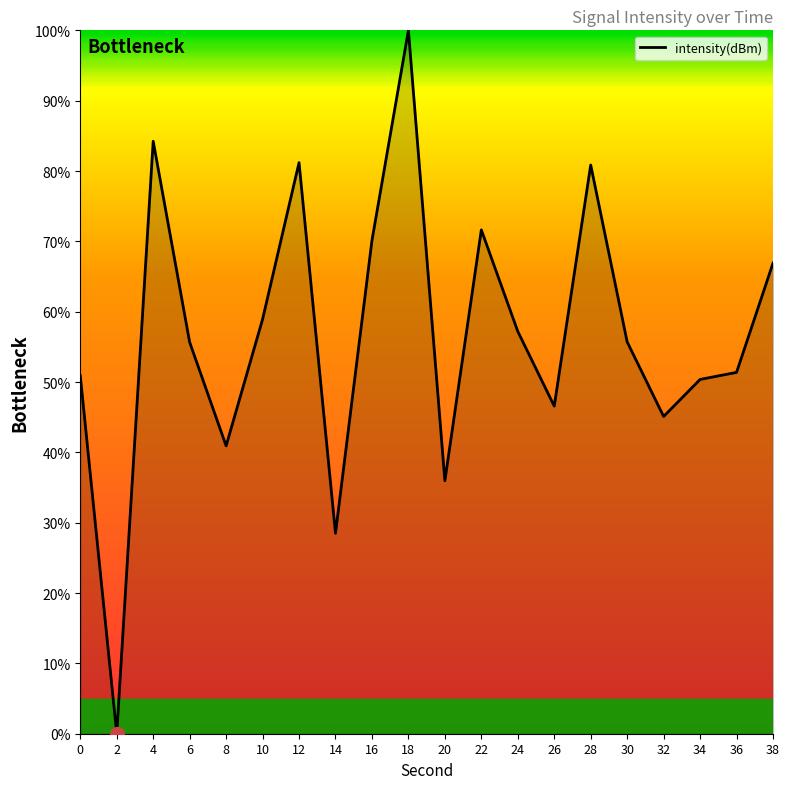

What is the difference between the values at 10 and 22?

12.7